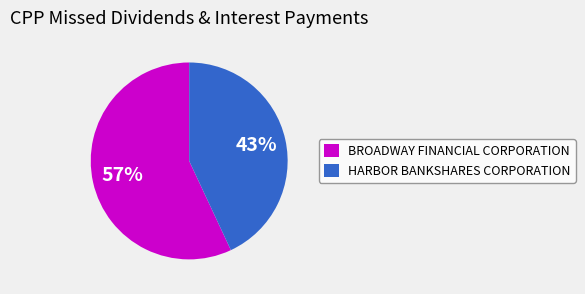

Which has a higher value, BROADWAY FINANCIAL CORPORATION or HARBOR BANKSHARES CORPORATION?

BROADWAY FINANCIAL CORPORATION